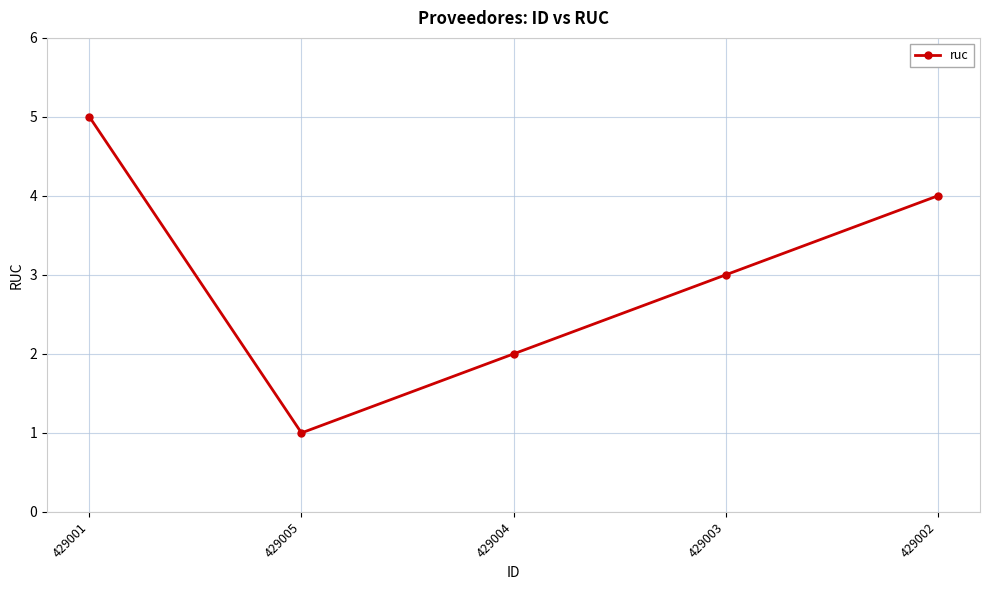

What is the label of the 1st point from the left?

429001